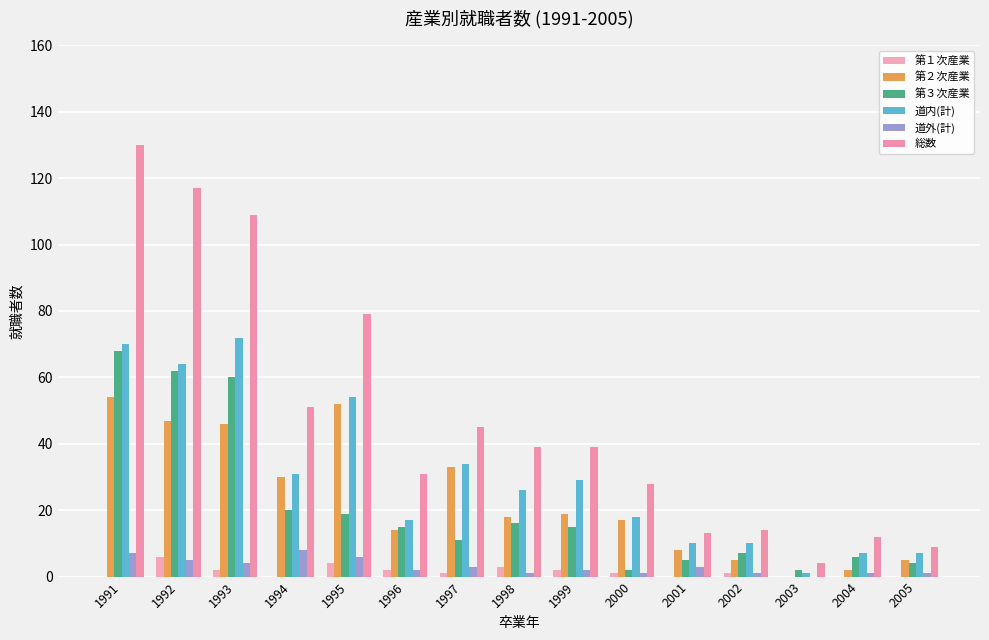

Reading left to right, extract all data points from this chart.

第１次産業: 1991=0	1992=6	1993=2	1994=0	1995=4	1996=2	1997=1	1998=3	1999=2	2000=1	2001=0	2002=1	2003=0	2004=0	2005=0
第２次産業: 1991=54	1992=47	1993=46	1994=30	1995=52	1996=14	1997=33	1998=18	1999=19	2000=17	2001=8	2002=5	2003=0	2004=2	2005=5
第３次産業: 1991=68	1992=62	1993=60	1994=20	1995=19	1996=15	1997=11	1998=16	1999=15	2000=2	2001=5	2002=7	2003=2	2004=6	2005=4
道内(計): 1991=70	1992=64	1993=72	1994=31	1995=54	1996=17	1997=34	1998=26	1999=29	2000=18	2001=10	2002=10	2003=1	2004=7	2005=7
道外(計): 1991=7	1992=5	1993=4	1994=8	1995=6	1996=2	1997=3	1998=1	1999=2	2000=1	2001=3	2002=1	2003=0	2004=1	2005=1
総数: 1991=130	1992=117	1993=109	1994=51	1995=79	1996=31	1997=45	1998=39	1999=39	2000=28	2001=13	2002=14	2003=4	2004=12	2005=9